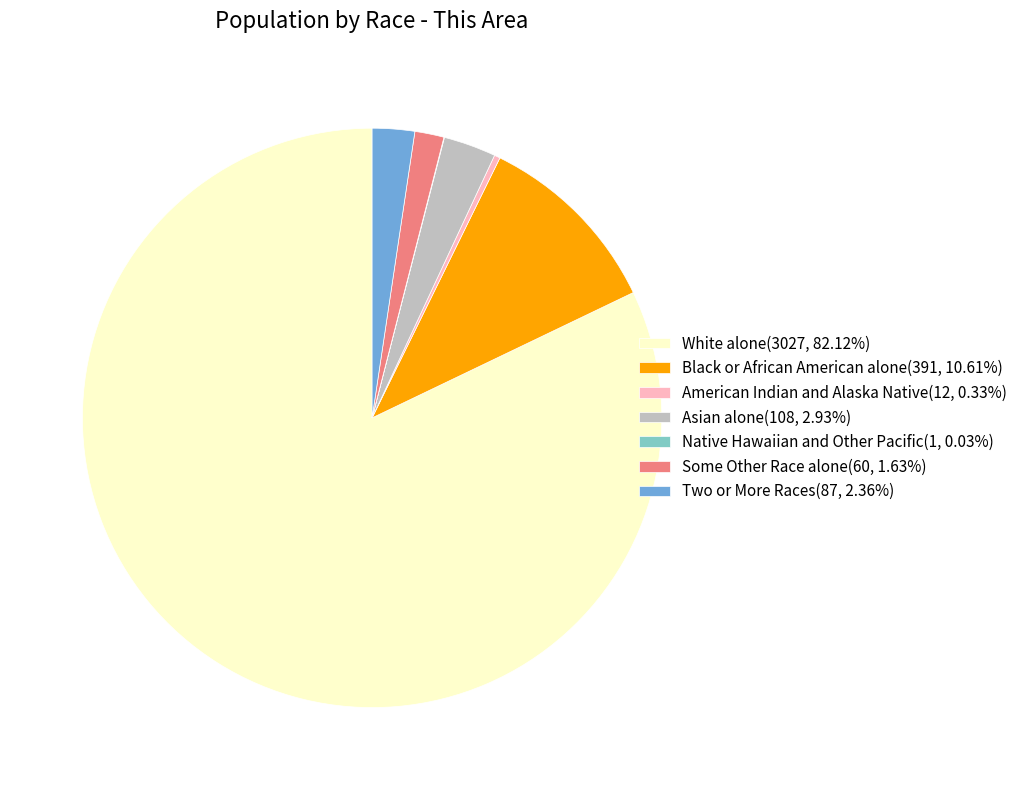

True or false: Black or African American alone accounts for 23% of the total.

False